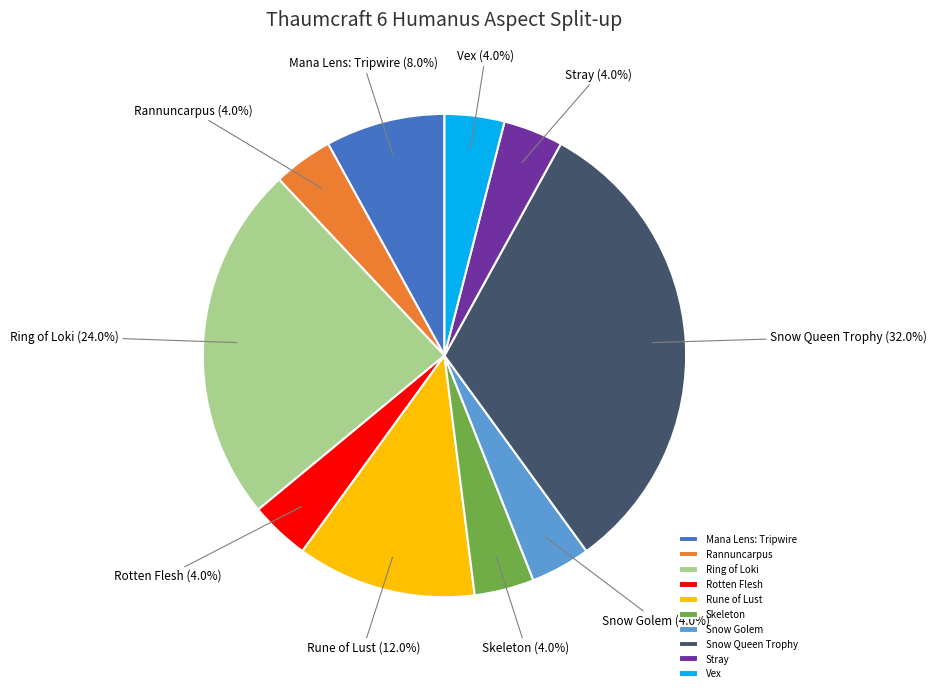

Count the number of slices in the pie.

10